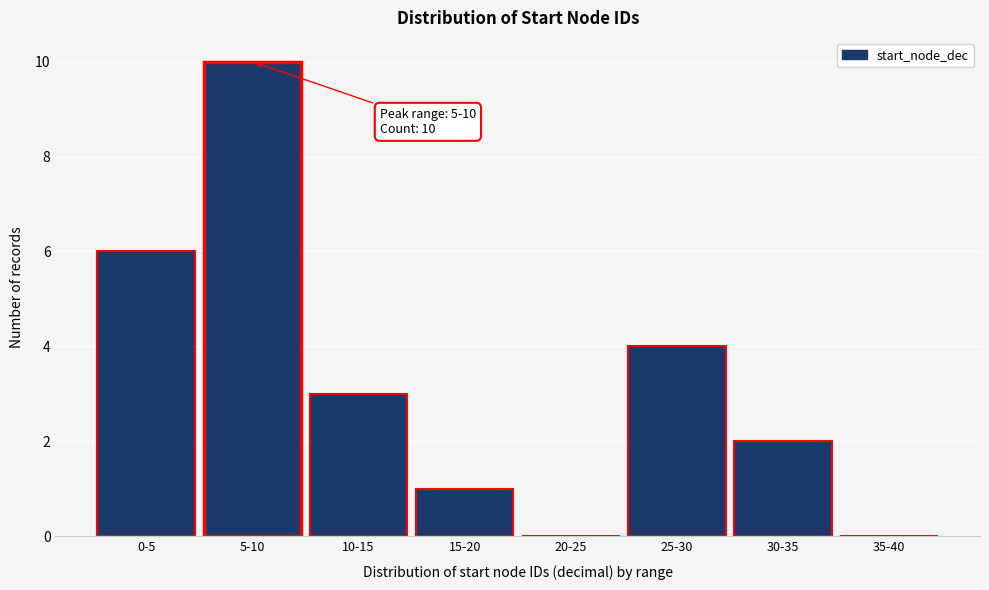

Reading left to right, transcribe all the data shown in this chart.

0-5=6	5-10=10	10-15=3	15-20=1	20-25=0	25-30=4	30-35=2	35-40=0